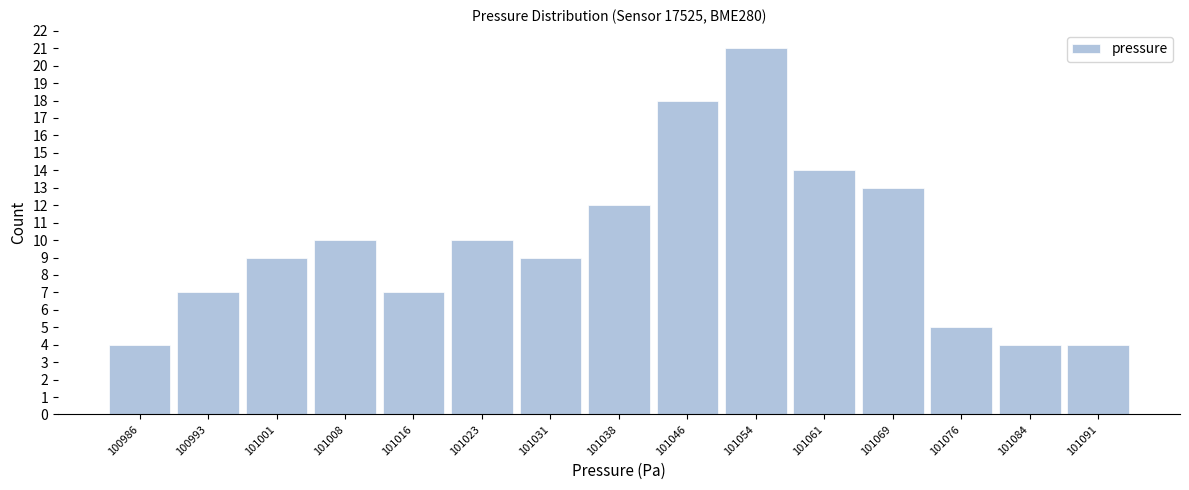

Which range on the x-axis has the tallest bar?

101050 to 101057